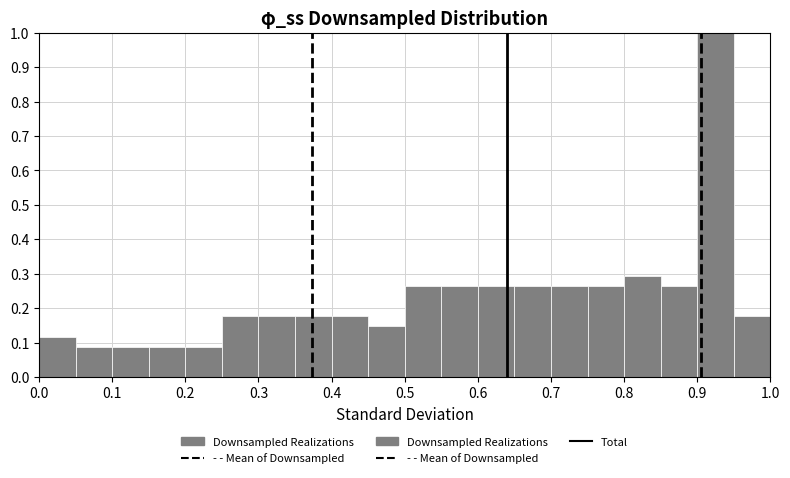

What is the height of the bar covering 0.25 to 0.30 on the x-axis? The values are not printed on the chart, so give them approximately, as read against the axis.

0.18